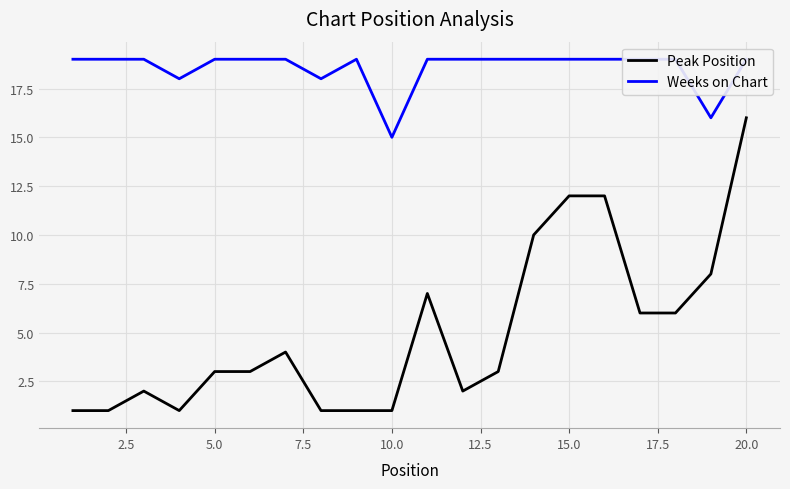

What is the maximum value for Peak Position?

16